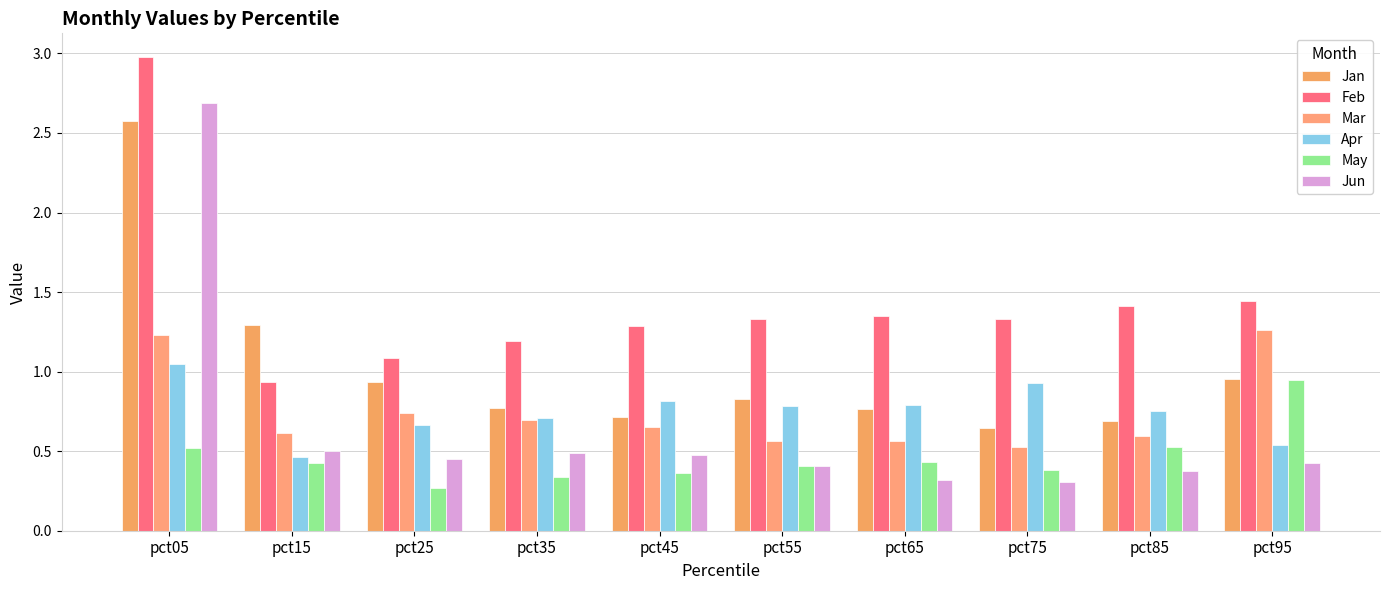

Rank the series at pct05 from highest to lowest value.

Feb, Jun, Jan, Mar, Apr, May